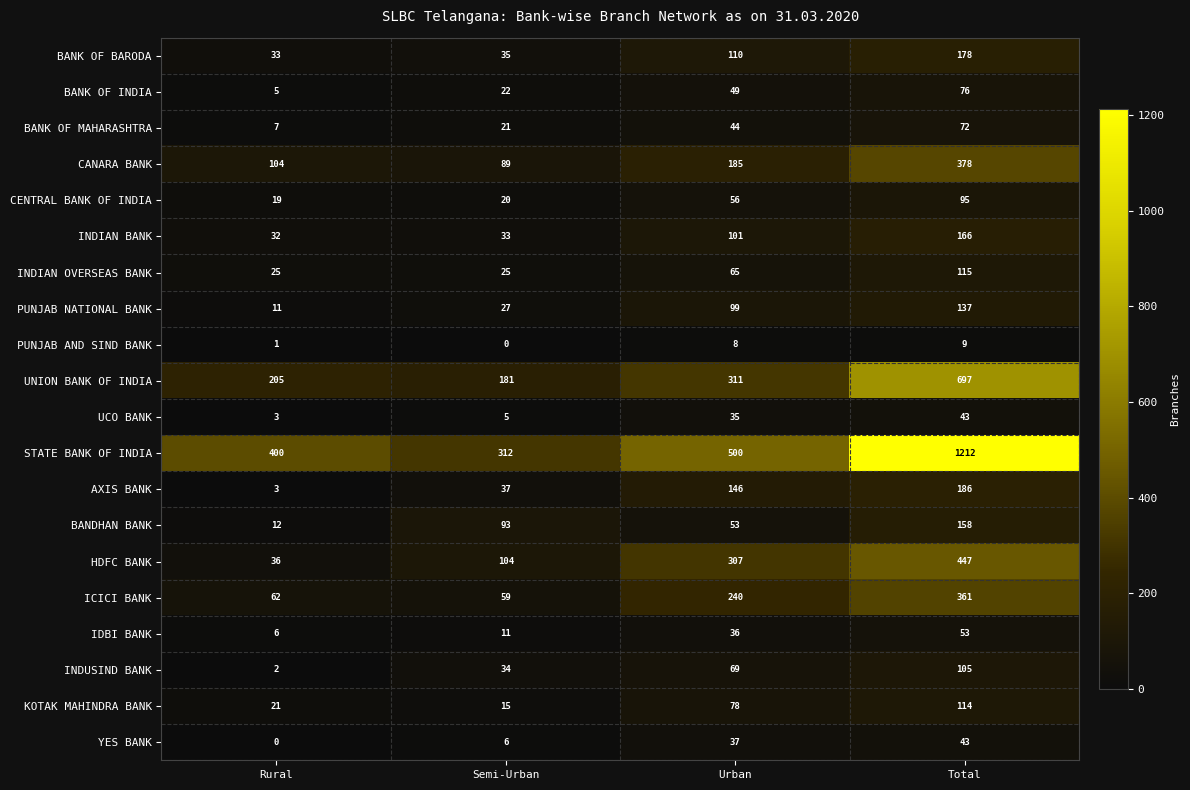

Where is BANK OF INDIA nearest to the value 40?

Urban